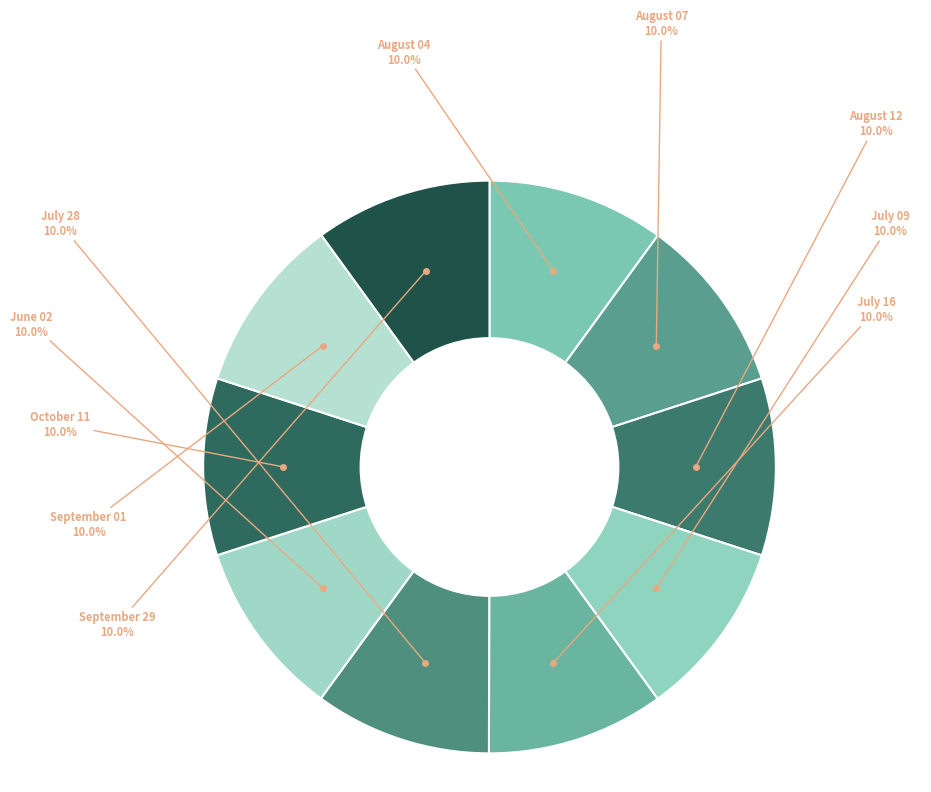

Does any single category account for the majority?

No